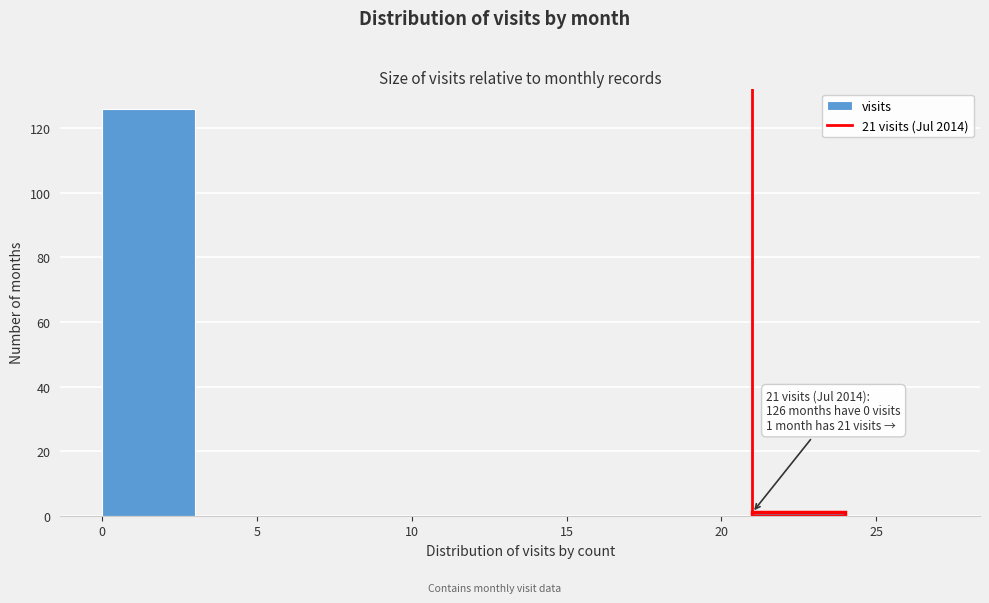

Over which range of the x-axis is the bar tallest?

0 to 3